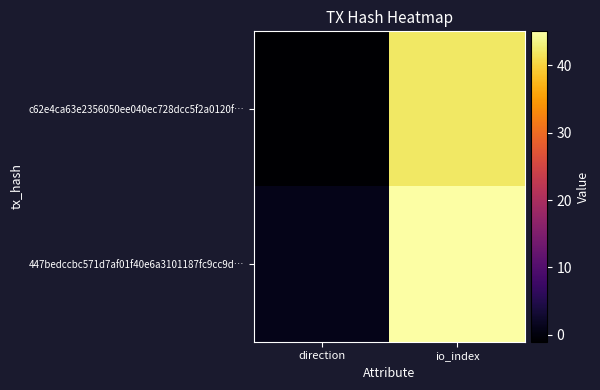

What is the greatest value displayed?

45